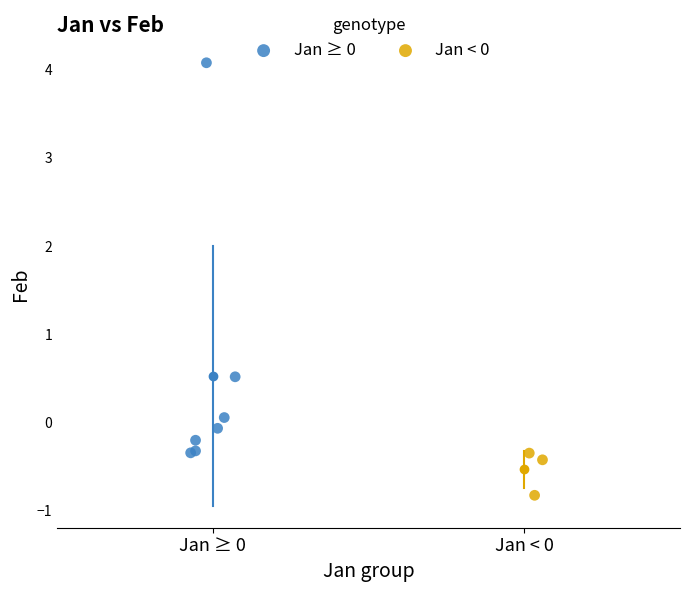

Which series contains the lowest Y value?

Jan < 0